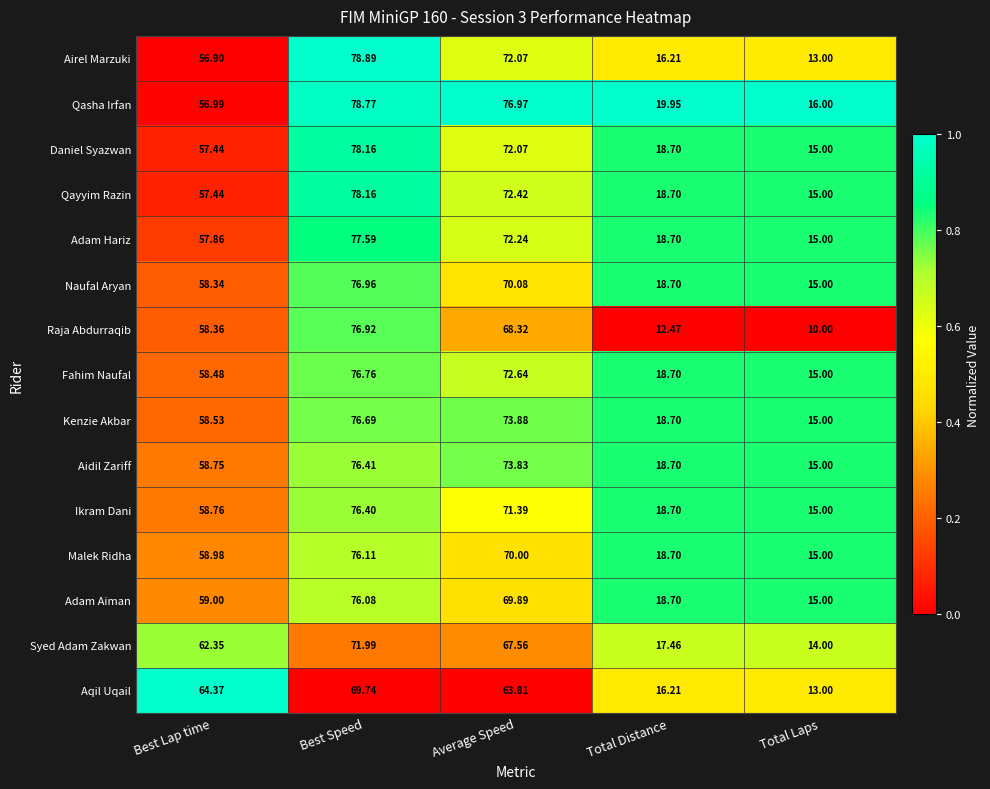

List the labels in order of Naufal Aryan value, smallest first.

Total Laps, Total Distance, Best Lap time, Average Speed, Best Speed